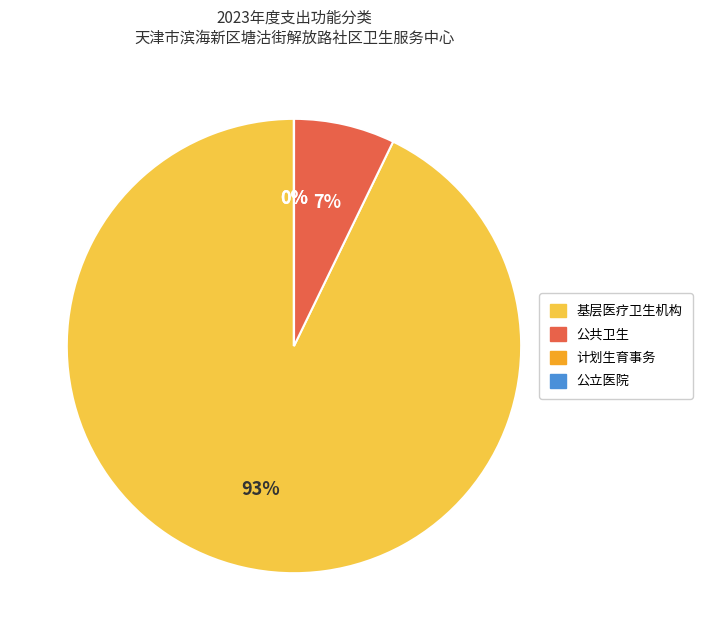

Which category has the biggest portion of the pie?

基层医疗卫生机构